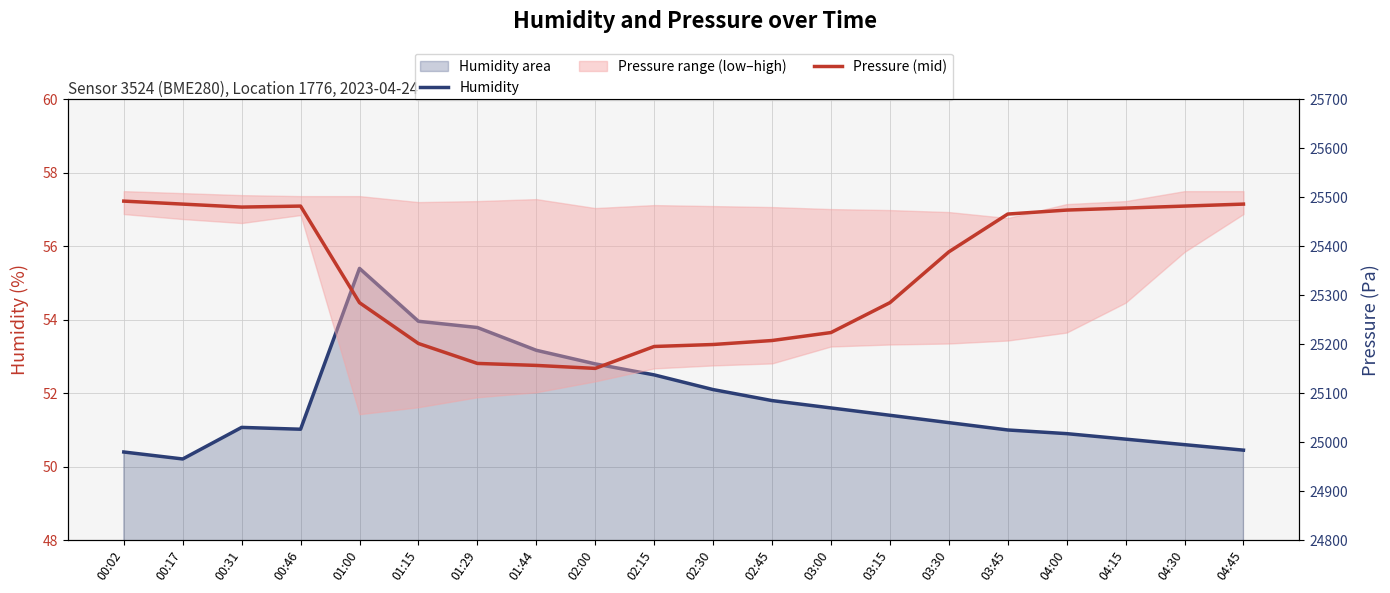

What is the sum of the Pressure (mid) values at 00:17 and 00:46?

50968.6